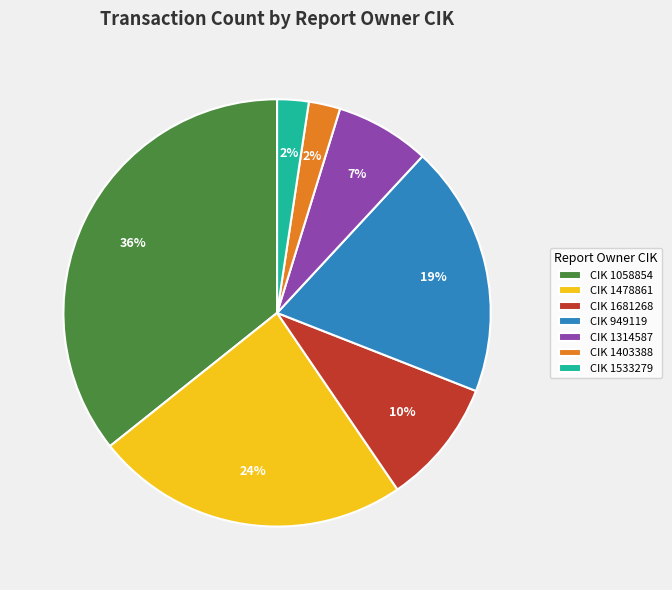

Between CIK 1058854 and CIK 1681268, which is larger?

CIK 1058854